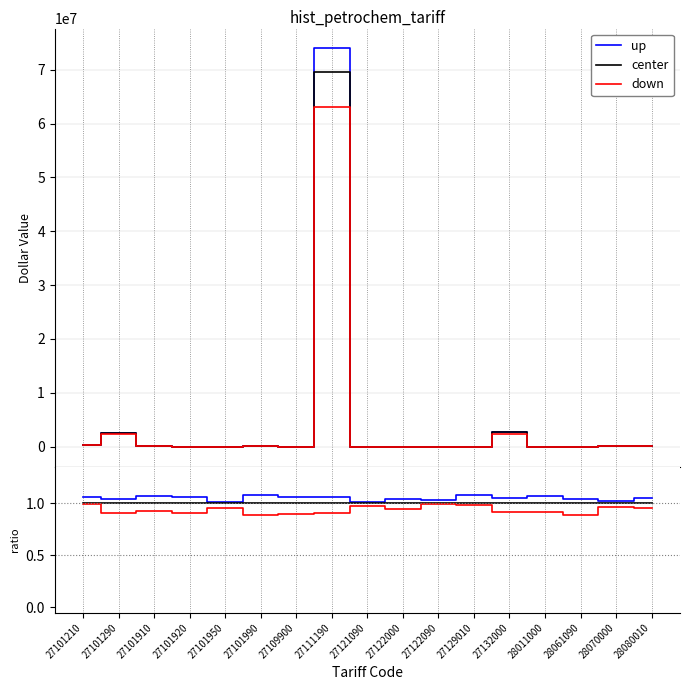

Reading right to left, extract all data points from this chart.

up: 28080010=1.0	28070000=1.0	28061090=1.0	28011000=1.1	27132000=1.1	27129010=1.1	27122090=1.0	27122000=1.0	27121090=1.0	27111190=1.1	27109900=1.1	27101990=1.1	27101950=1.0	27101920=1.1	27101910=1.1	27101290=1.0	27101210=1.1
center: 28080010=1.0	28070000=1.0	28061090=1.0	28011000=1.0	27132000=1.0	27129010=1.0	27122090=1.0	27122000=1.0	27121090=1.0	27111190=1.0	27109900=1.0	27101990=1.0	27101950=1.0	27101920=1.0	27101910=1.0	27101290=1.0	27101210=1.0
down: 28080010=1.0	28070000=1.0	28061090=0.9	28011000=0.9	27132000=0.9	27129010=1.0	27122090=1.0	27122000=0.9	27121090=1.0	27111190=0.9	27109900=0.9	27101990=0.9	27101950=1.0	27101920=0.9	27101910=0.9	27101290=0.9	27101210=1.0